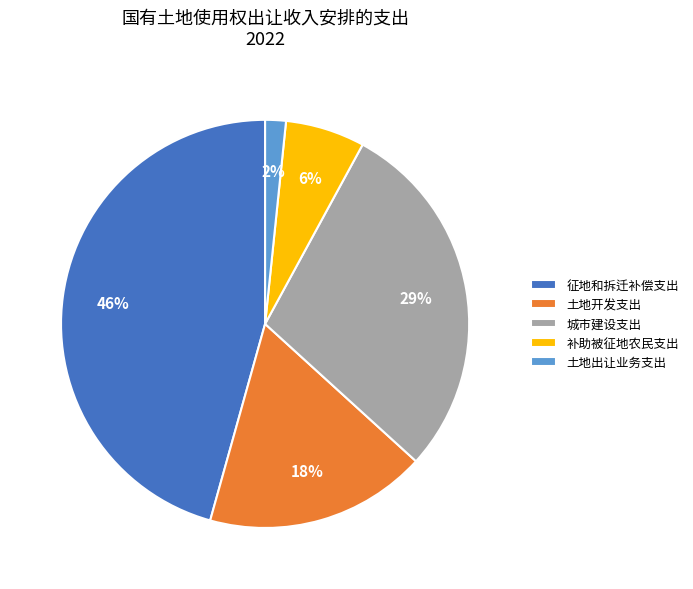

Combined, do 土地开发支出 and 土地出让业务支出 account for over 50%?

No